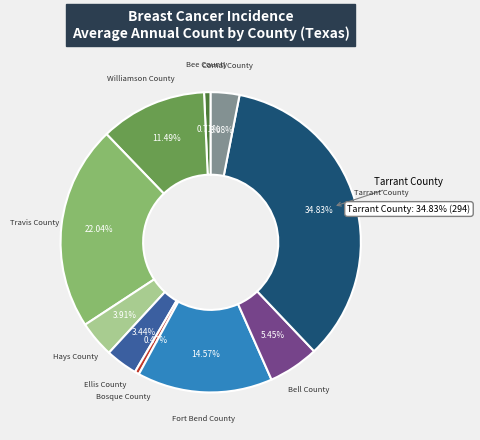

Which has a higher value, Tarrant County or Bosque County?

Tarrant County